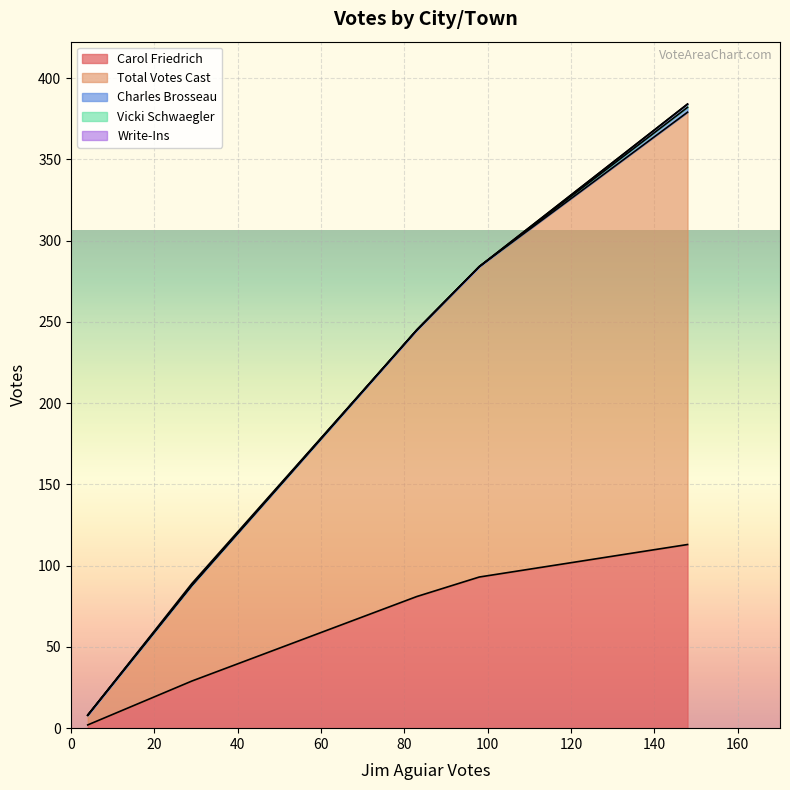

How many distinct data groups are displayed?

5